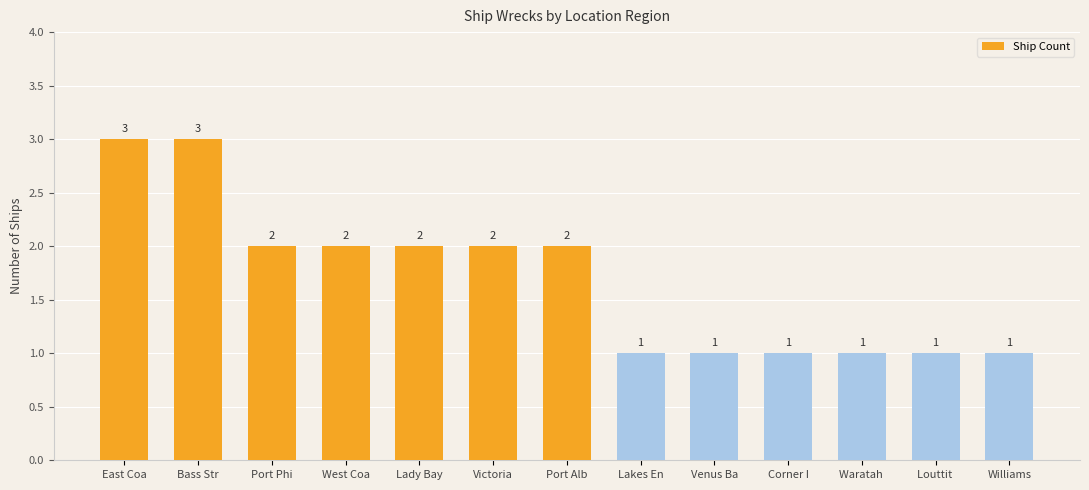

Is it true that the value at Lakes En is 1?

True